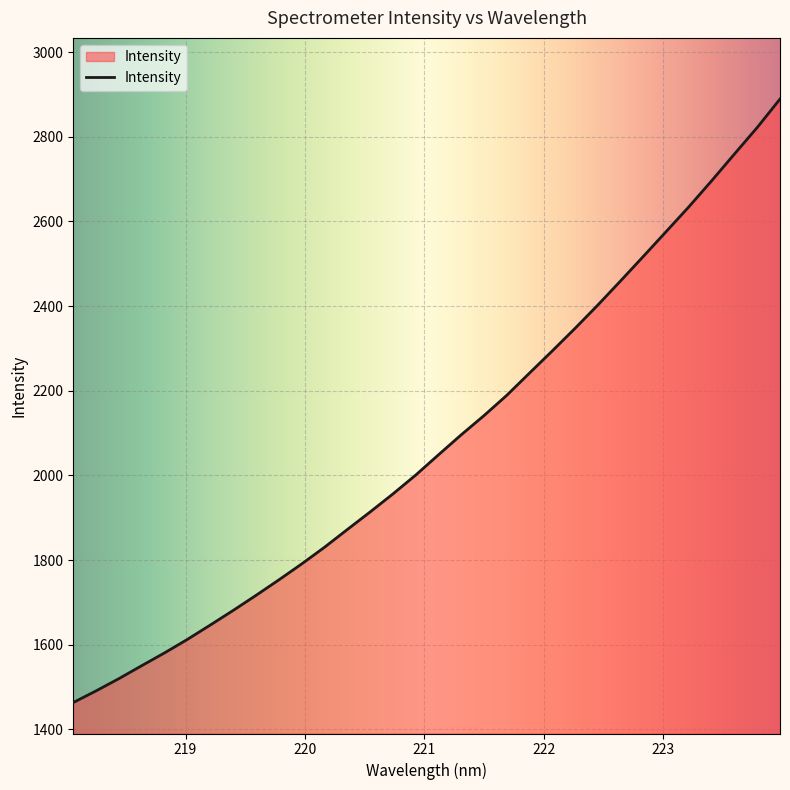

What is the smallest value displayed?

1463.7